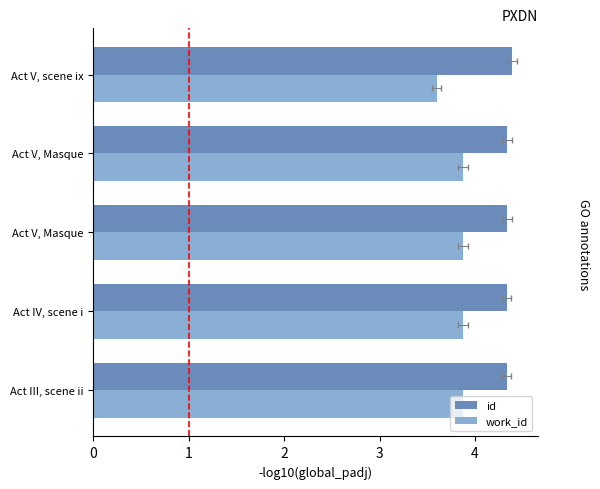

Reading left to right, list all the values displayed in this chart.

id: 4.3	4.3	4.3	4.3	4.4
work_id: 3.9	3.9	3.9	3.9	3.6